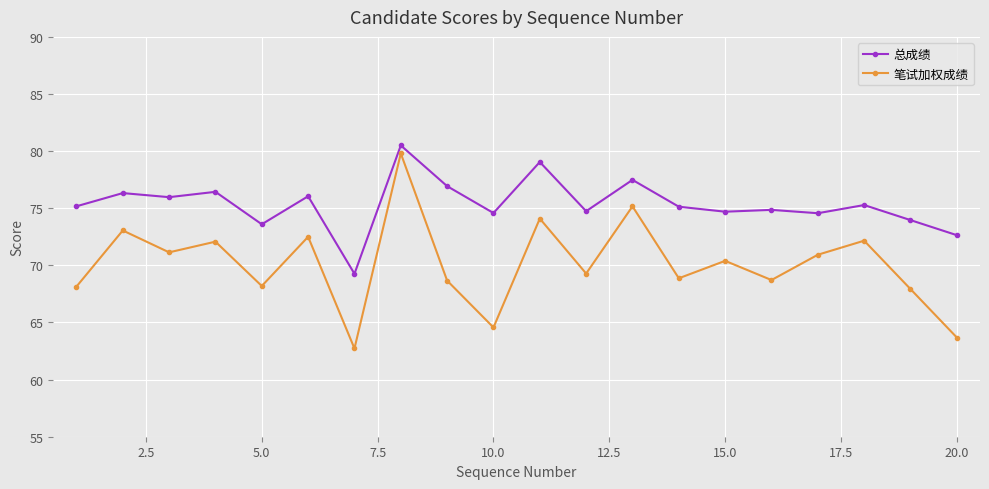

Which series has the largest total across all categories?

总成绩